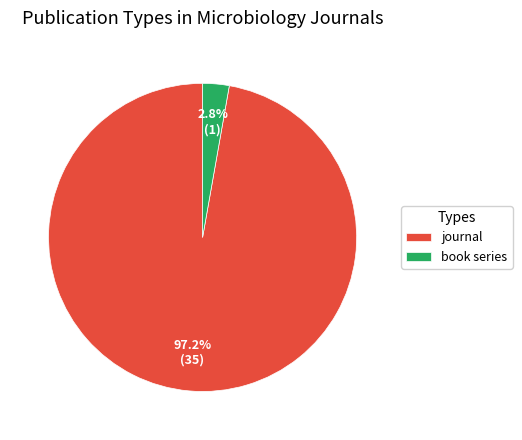

Count the number of slices in the pie.

2